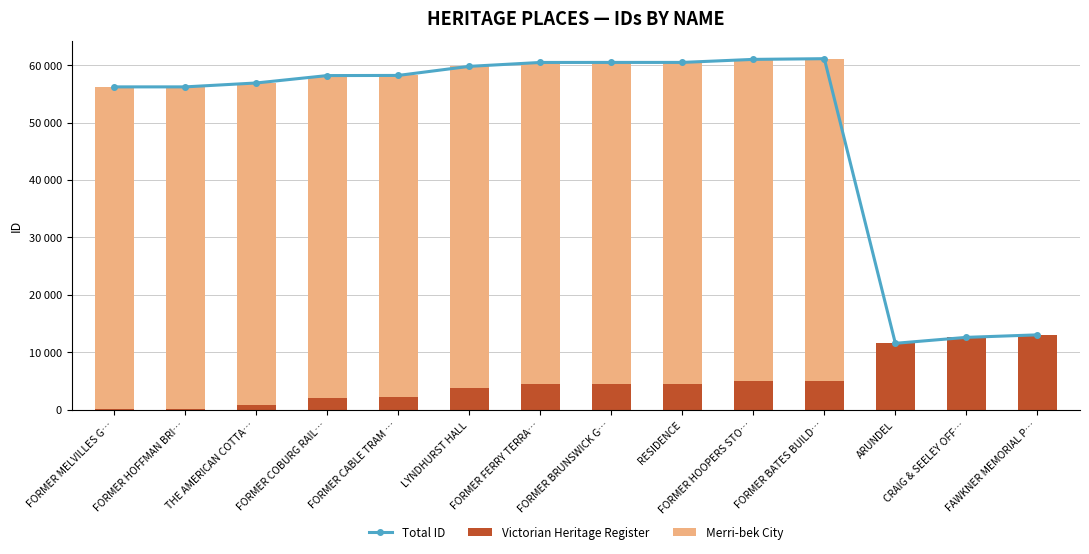

Which category has the lowest value in the Total ID series?

ARUNDEL